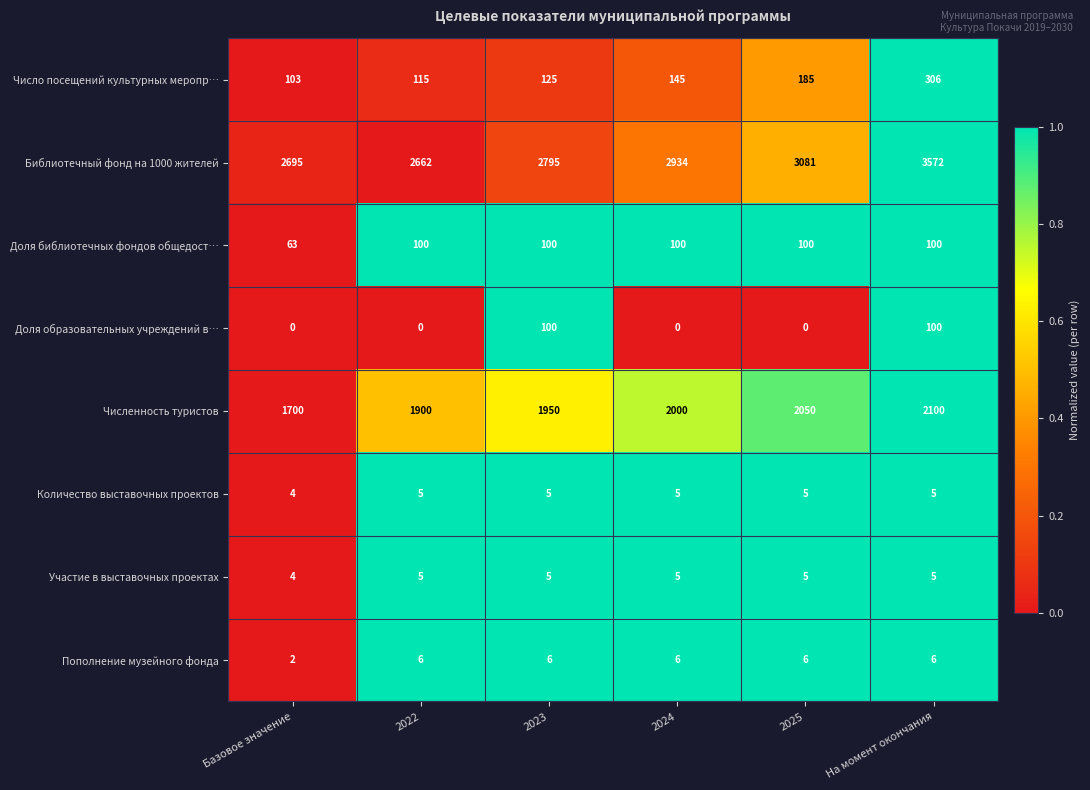

At which category is the sum across all series the highest?

На момент окончания